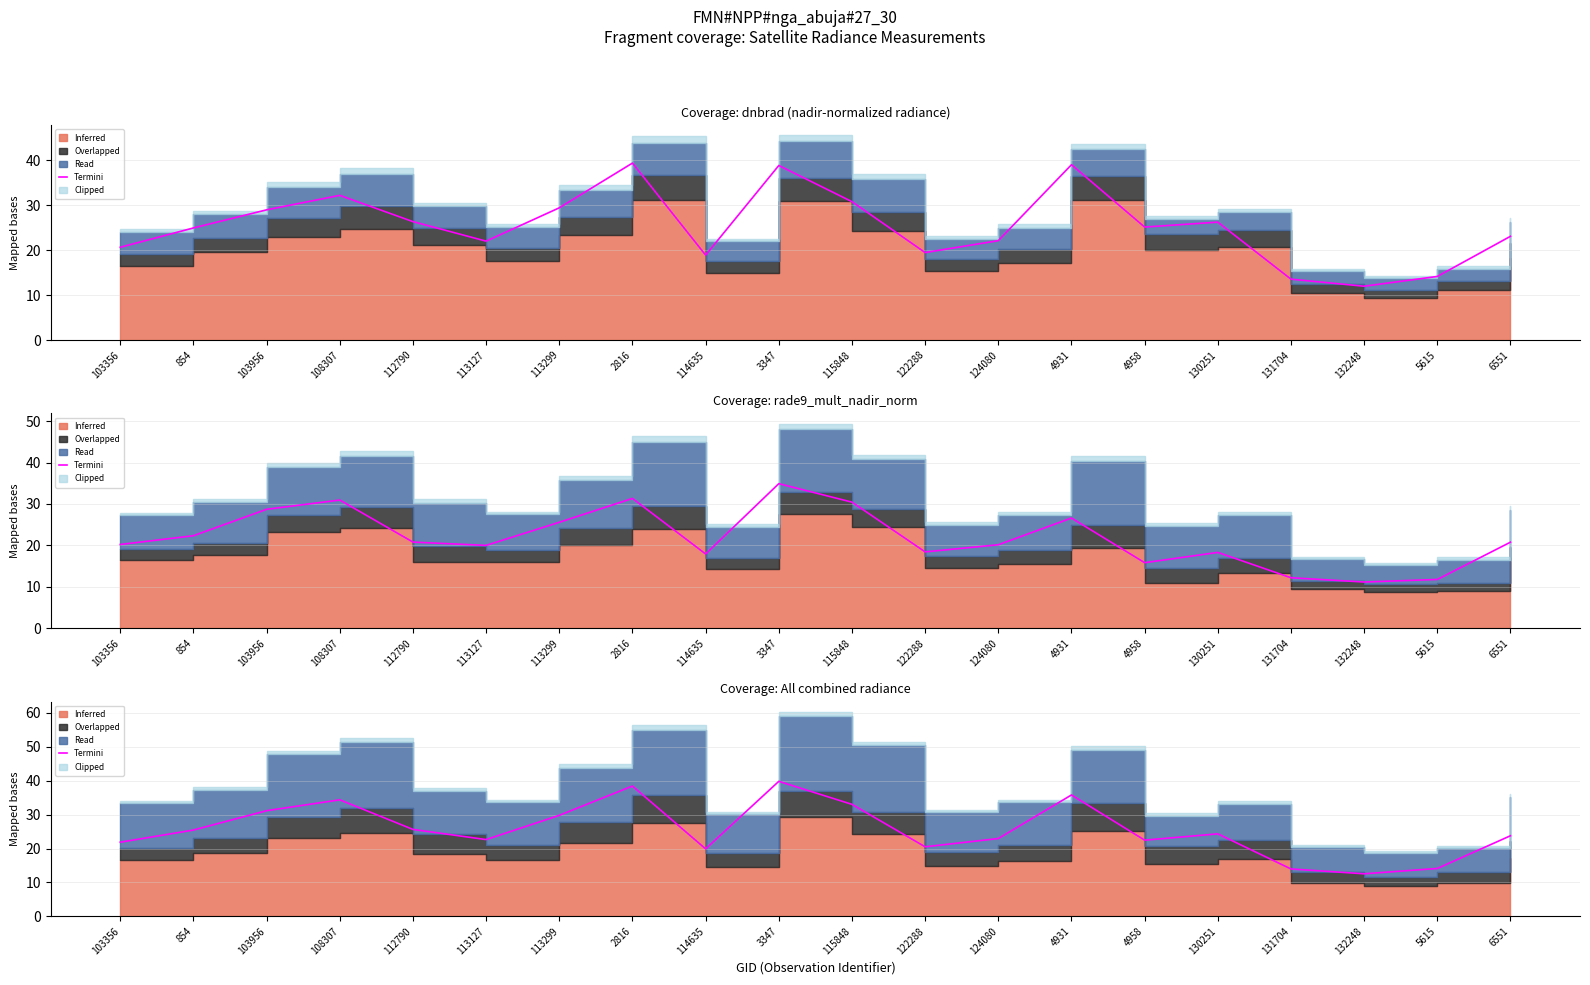

How many interior local valleys (lower than both neighbors) does the data have?

5